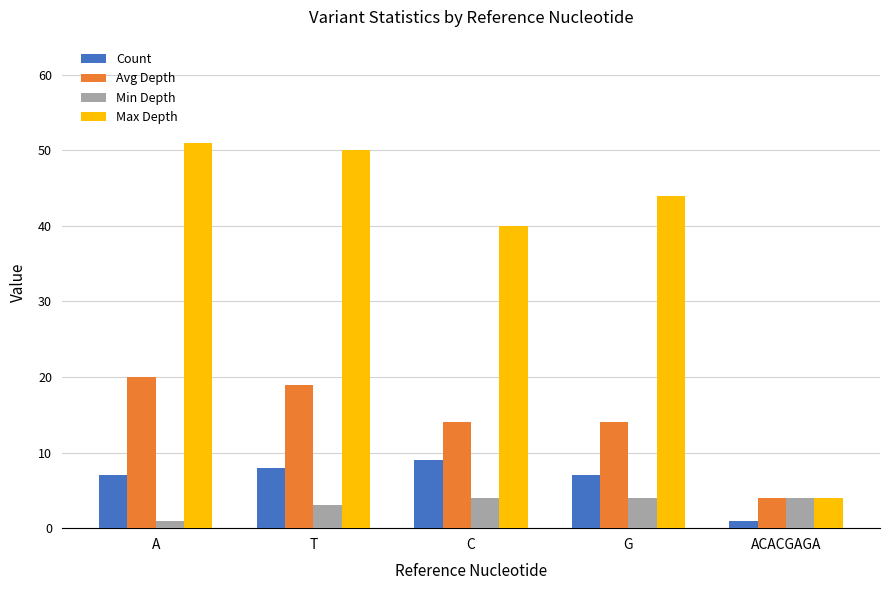

Which series has the widest spread of values?

Max Depth